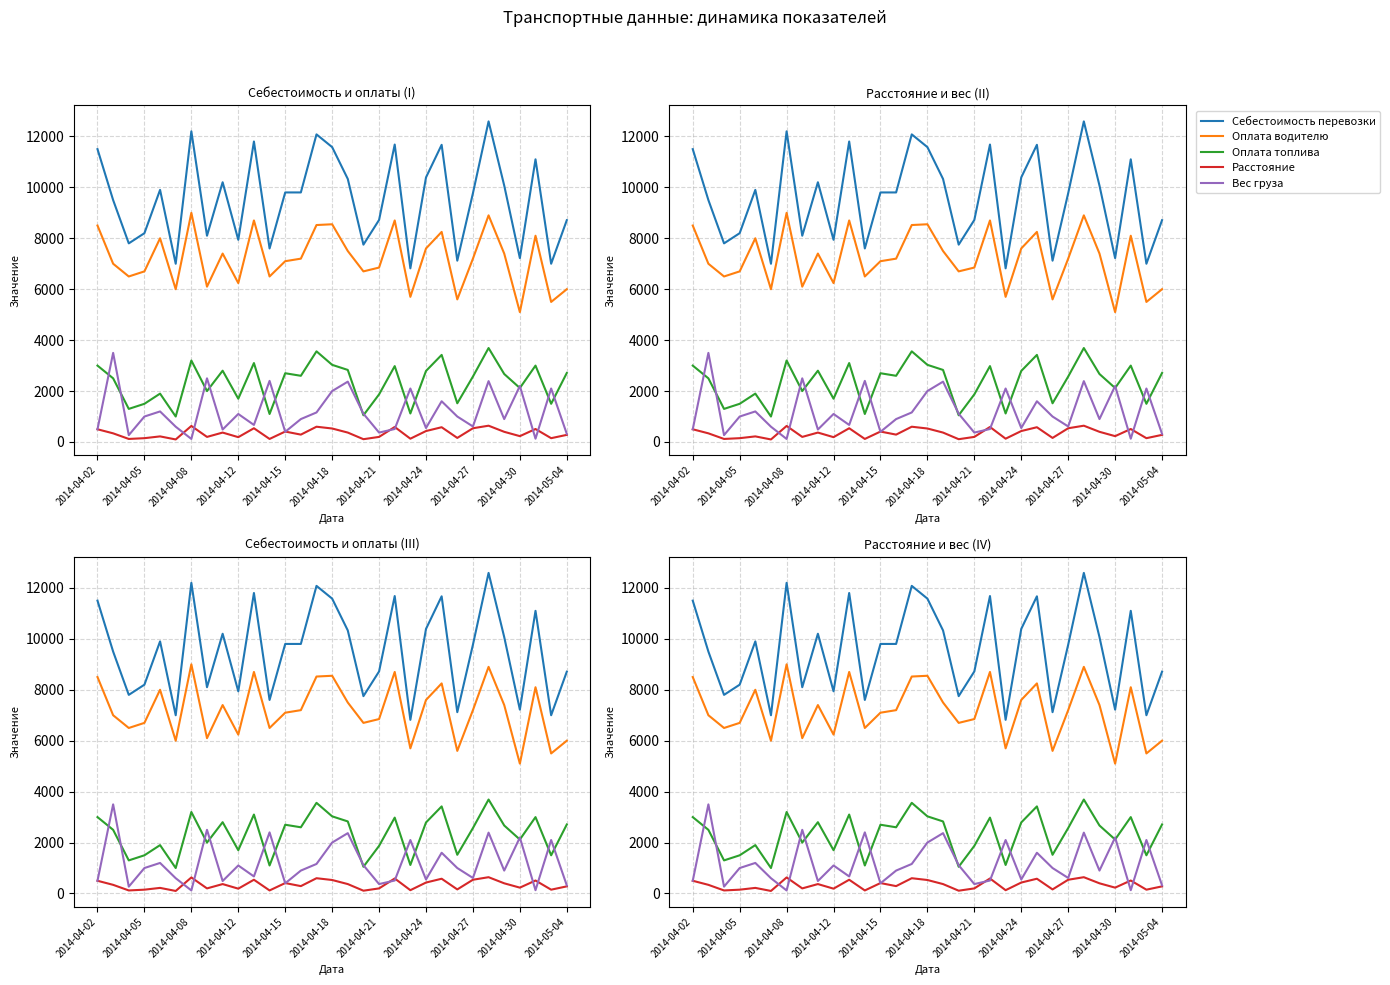

True or false: Вес груза has a value of 140 at 2014-04-08.

False